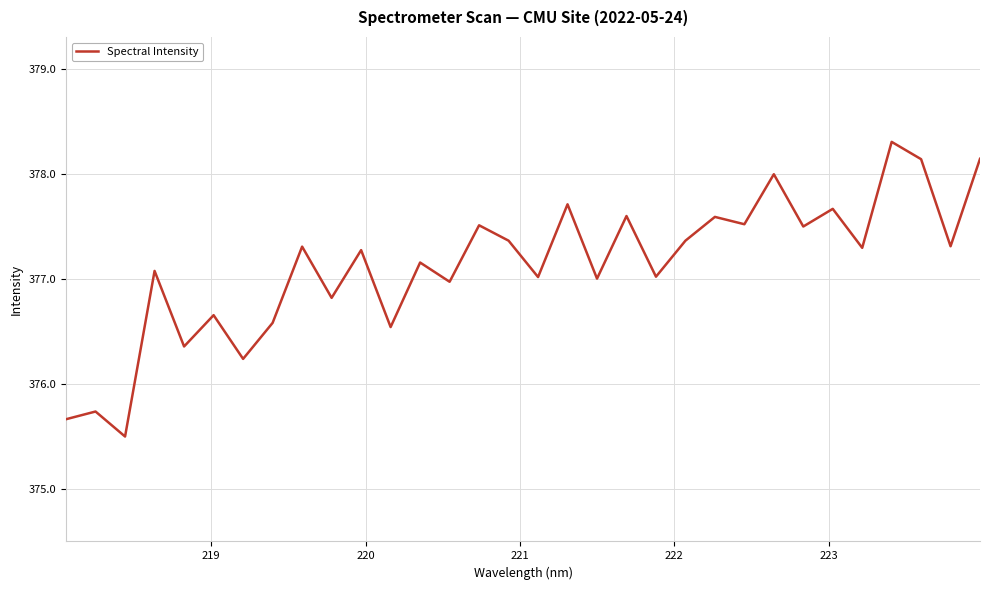

What is the difference between the maximum and minimum values?

2.8